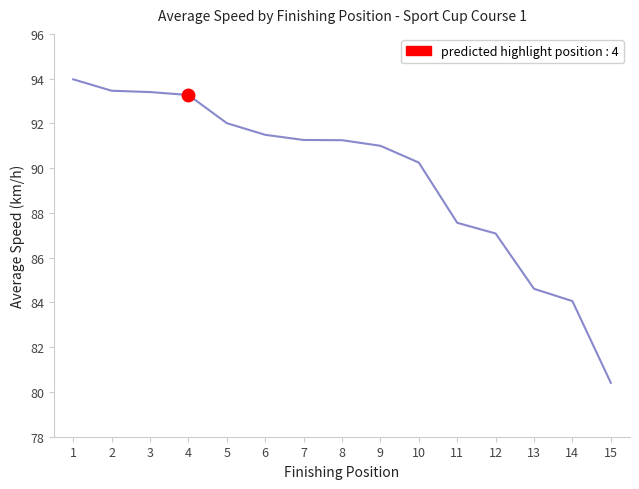

Which label corresponds to the smallest value in the chart?

15